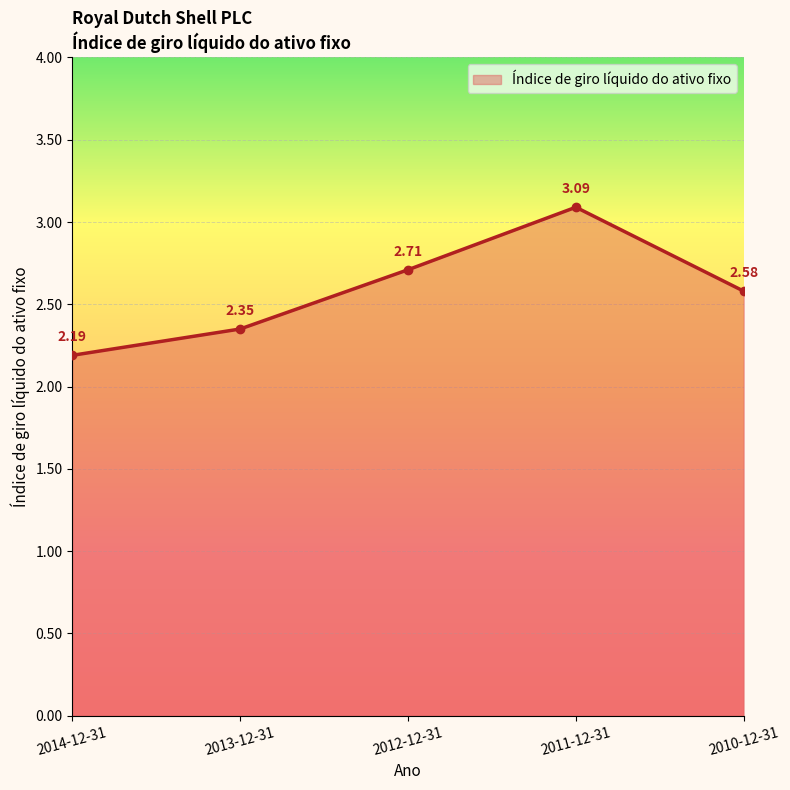

The value at 2011-12-31 is 3.1. True or false?

True